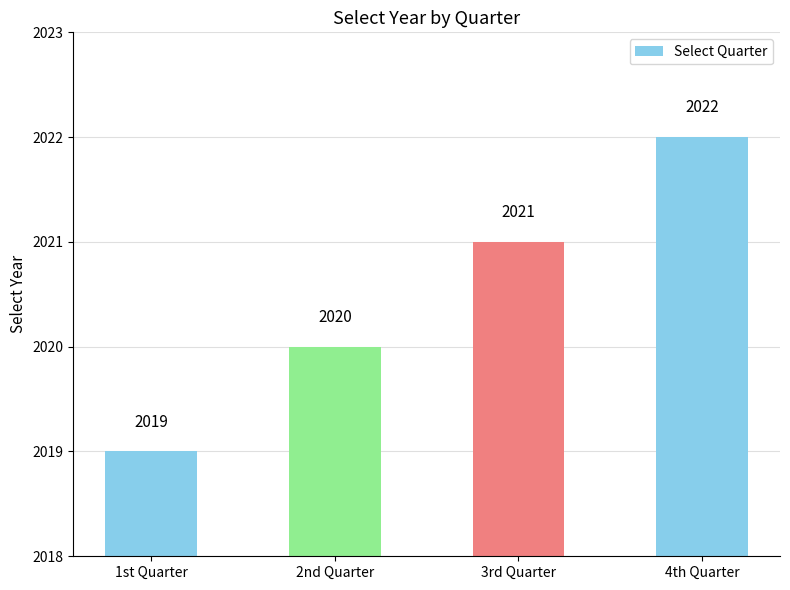

What is the sum of the values at 2nd Quarter and 1st Quarter?

4039